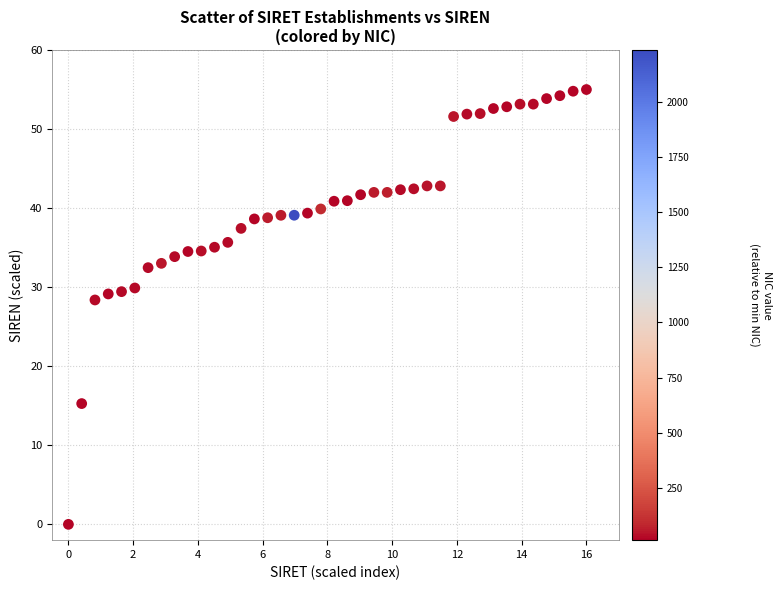

What Y value in the scatter plot is closest to 27?

28.4